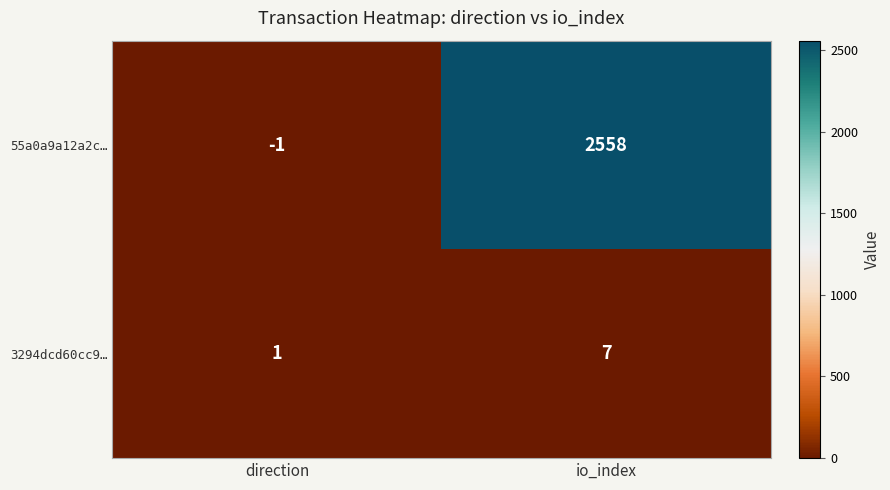

What is the average value of the 3294dcd60cc9… series?

4